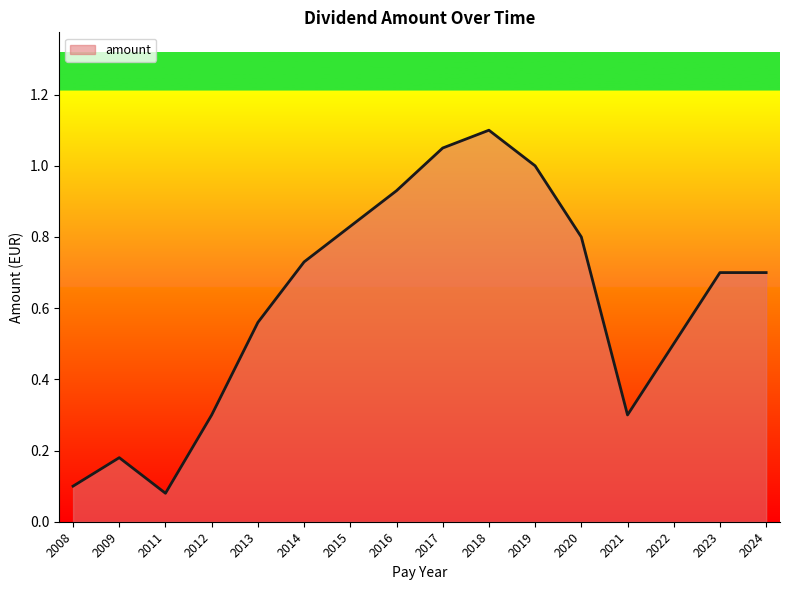

What is the ratio of the value at 2012 to the value at 2019?

0.3